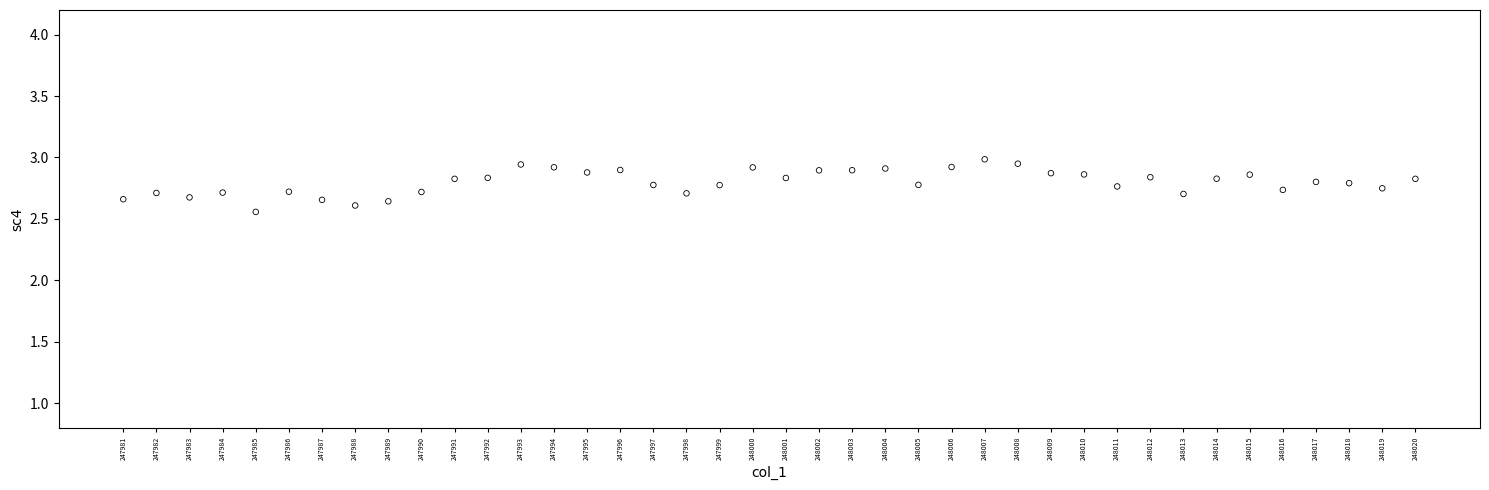

What is the range of Y values (max minus min)?

0.4